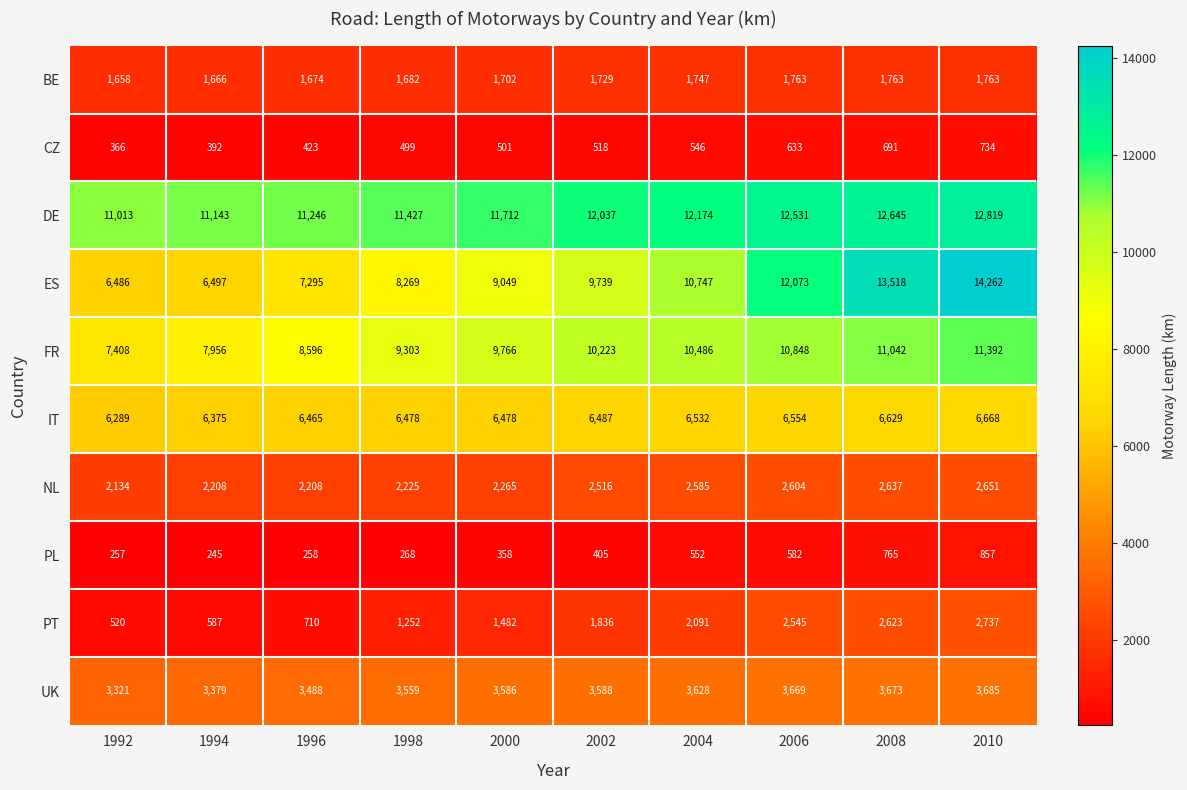

Is it true that ES equals 7295 at 1996?

True